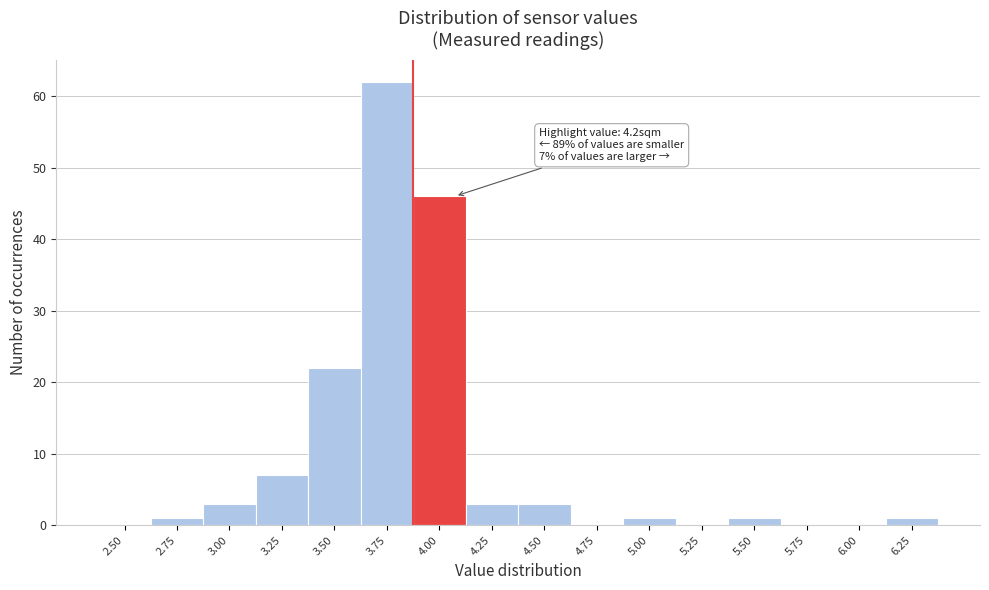

Reading right to left, transcribe all the data shown in this chart.

6.25=1	6.00=0	5.75=0	5.50=1	5.25=0	5.00=1	4.75=0	4.50=3	4.25=3	4.00=46	3.75=62	3.50=22	3.25=7	3.00=3	2.75=1	2.50=0